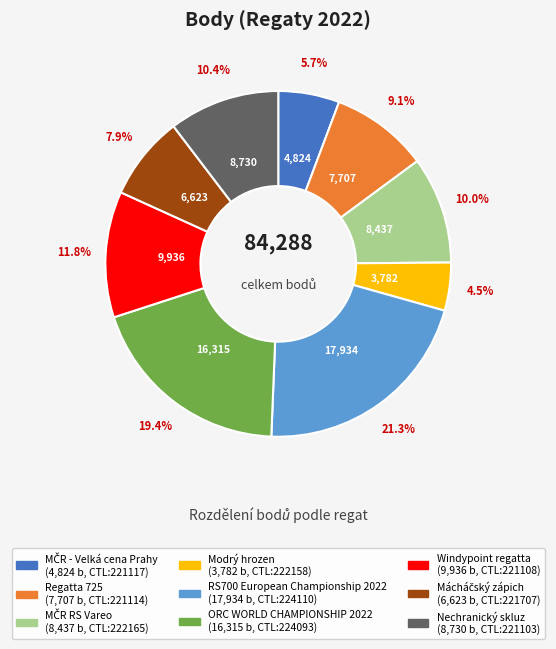

Is there any slice that represents more than half of the pie?

No